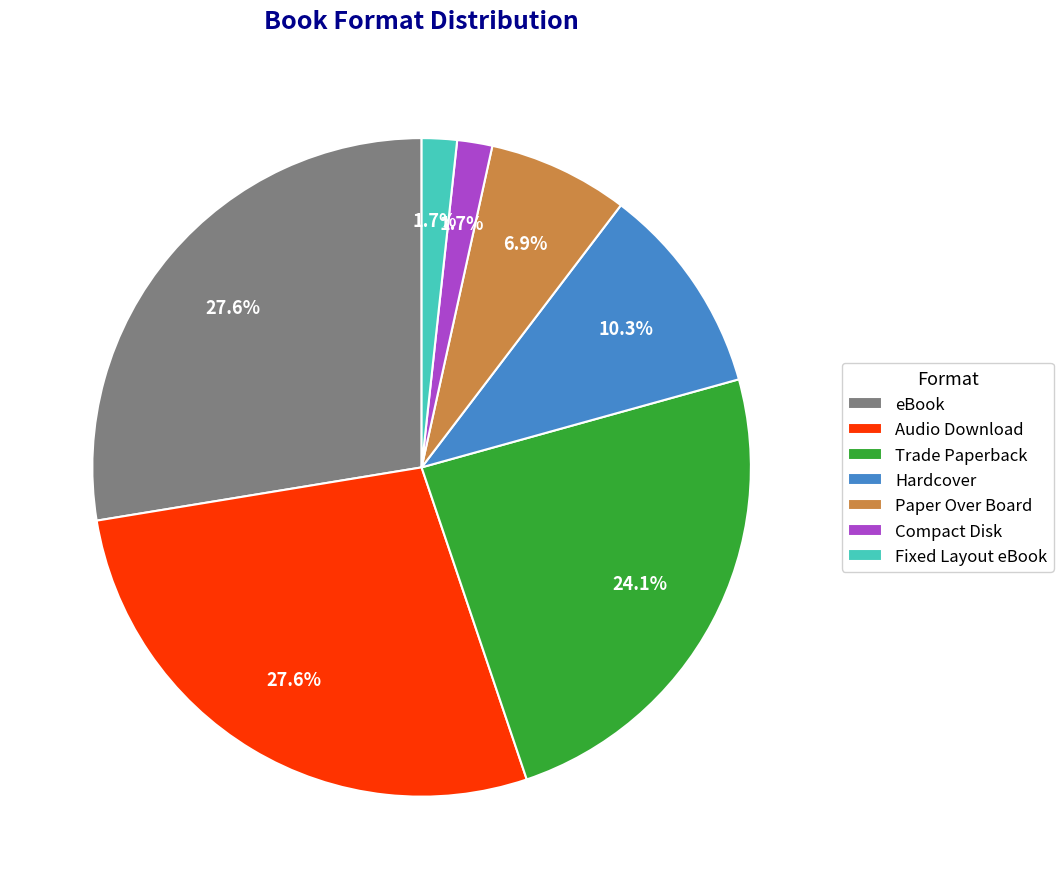

Combined, do Trade Paperback and Audio Download account for over 50%?

Yes